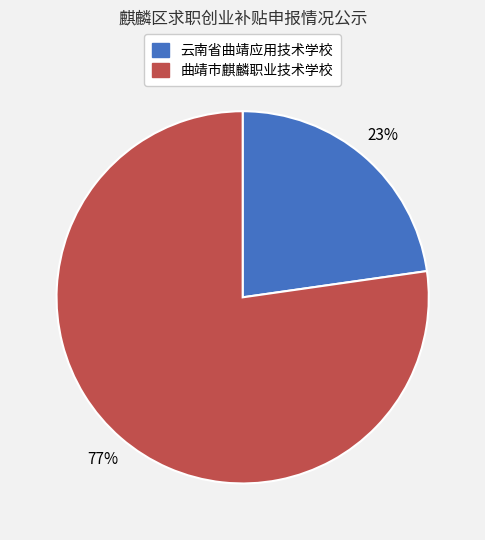

Is 云南省曲靖应用技术学校 the majority of the pie?

No